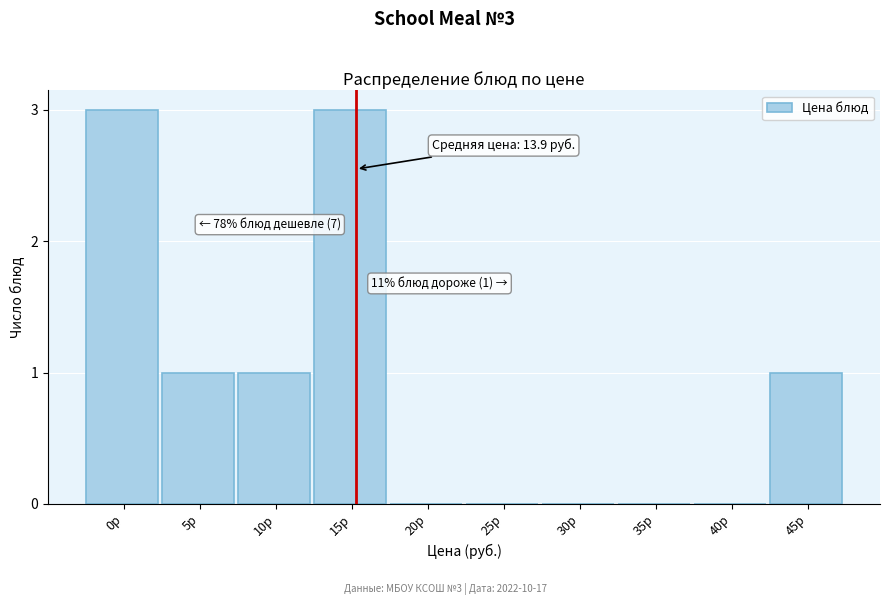

Reading left to right, what are all the values shown in this chart?

0р=3	5р=1	10р=1	15р=3	20р=0	25р=0	30р=0	35р=0	40р=0	45р=1